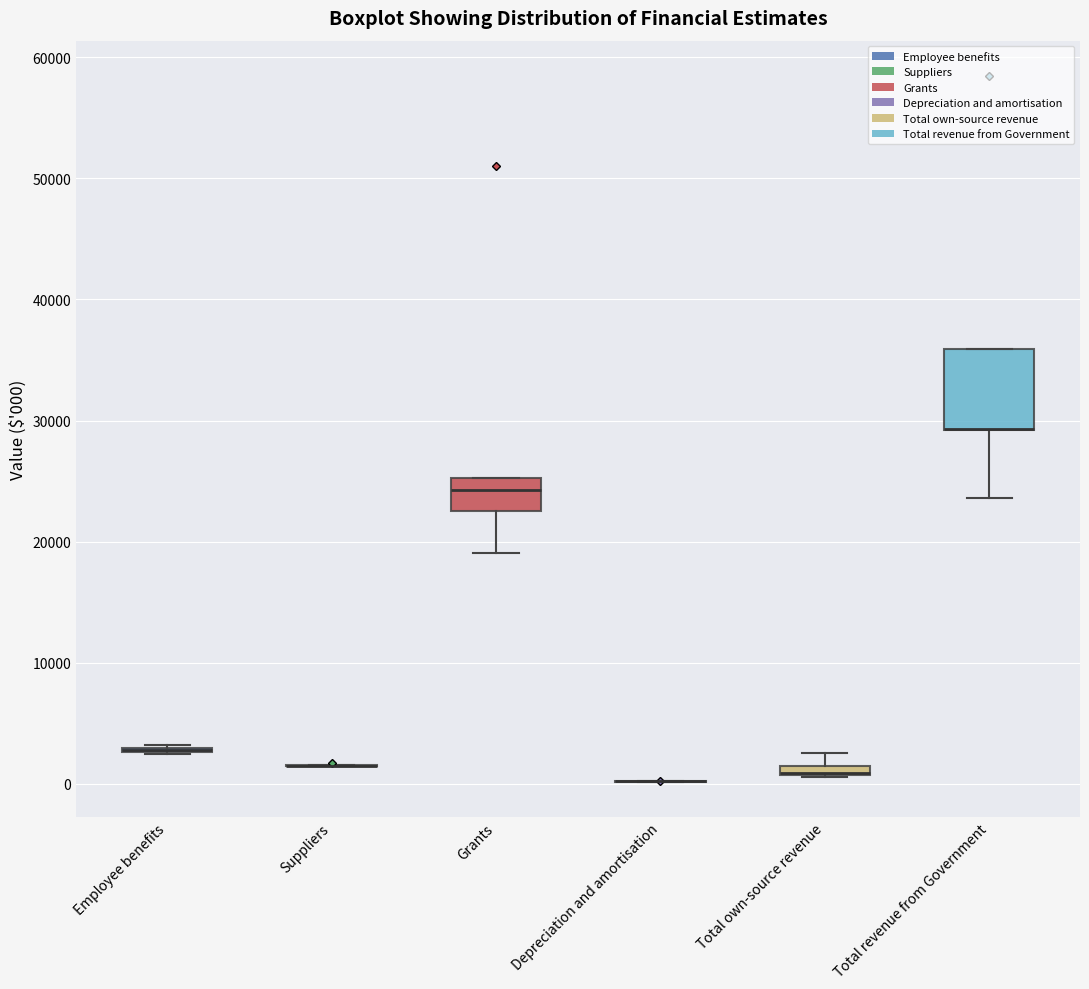

Comparing the boxes themselves (not the whiskers), which one is the tallest?

Total revenue from Government